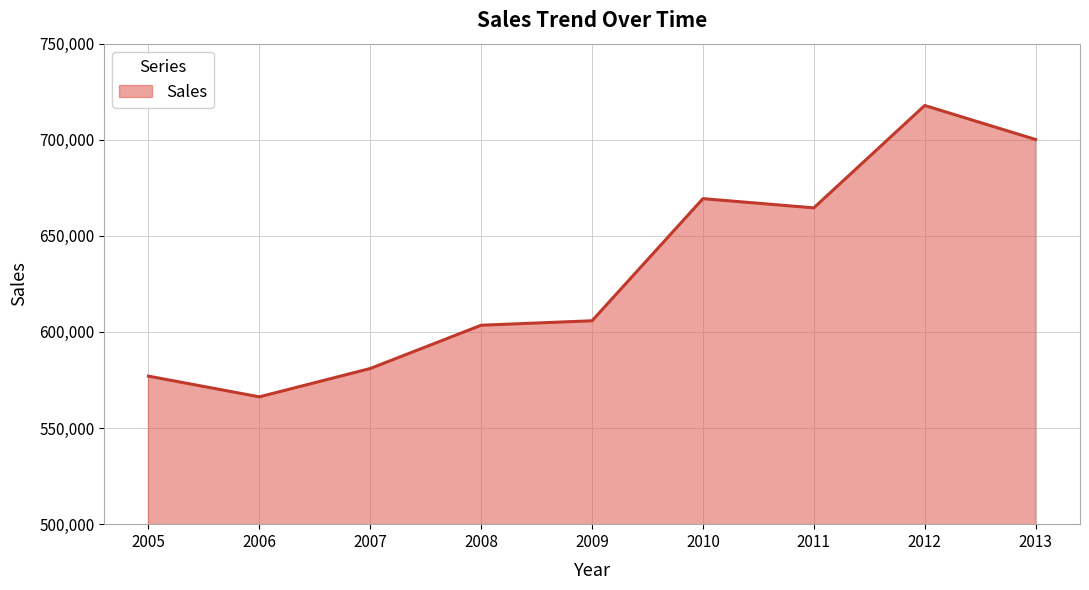

True or false: the data shows 664569 at 2011.

True